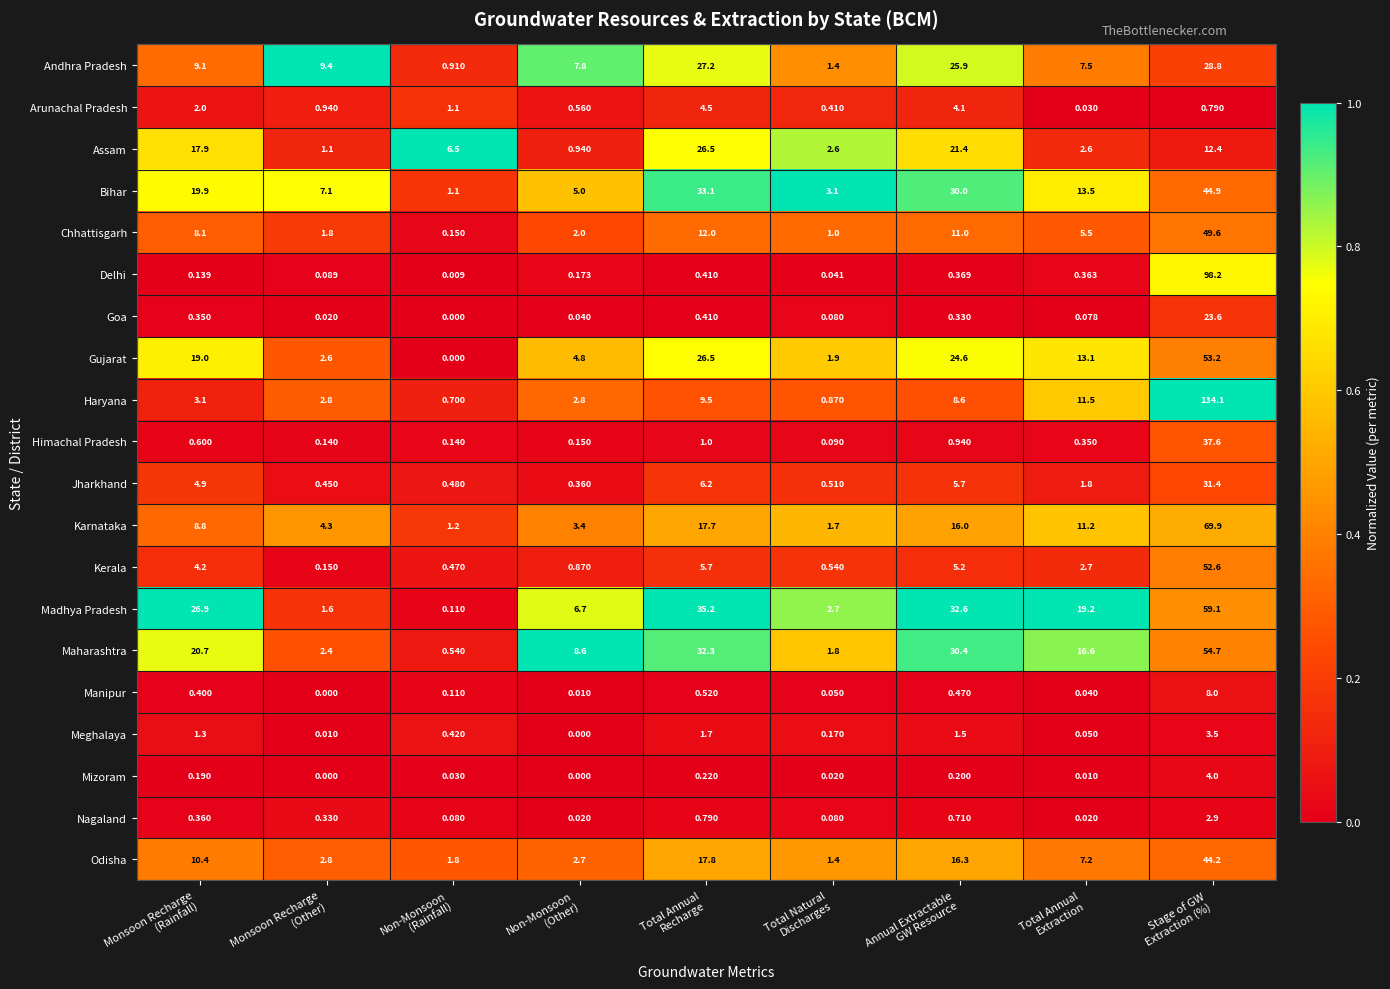

List the series in order of their peak value, lowest first.

Nagaland, Meghalaya, Mizoram, Arunachal Pradesh, Manipur, Goa, Assam, Andhra Pradesh, Jharkhand, Himachal Pradesh, Odisha, Bihar, Chhattisgarh, Kerala, Gujarat, Maharashtra, Madhya Pradesh, Karnataka, Delhi, Haryana